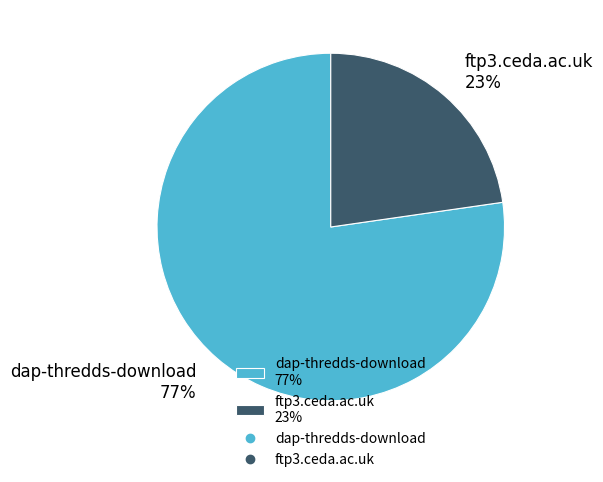

To the nearest percent, what portion does ftp3.ceda.ac.uk represent?

23%